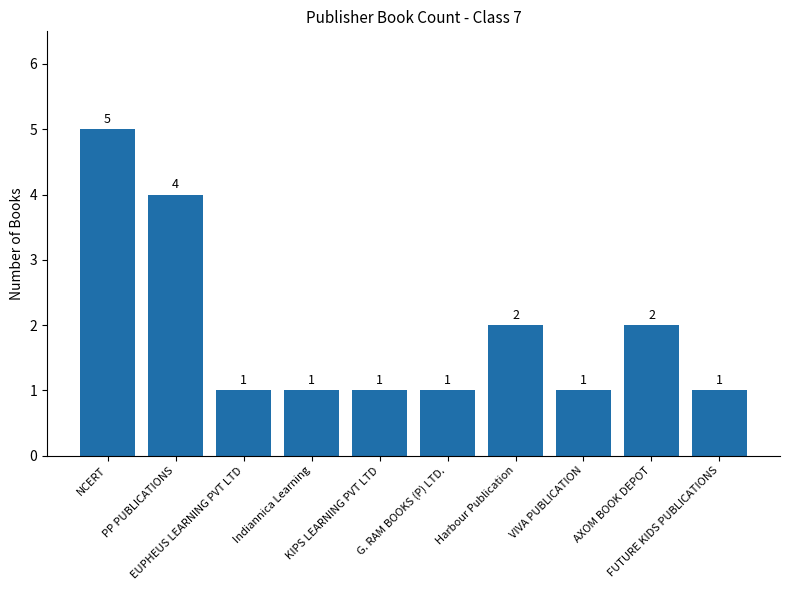

How many values are between 1 and 2?

8